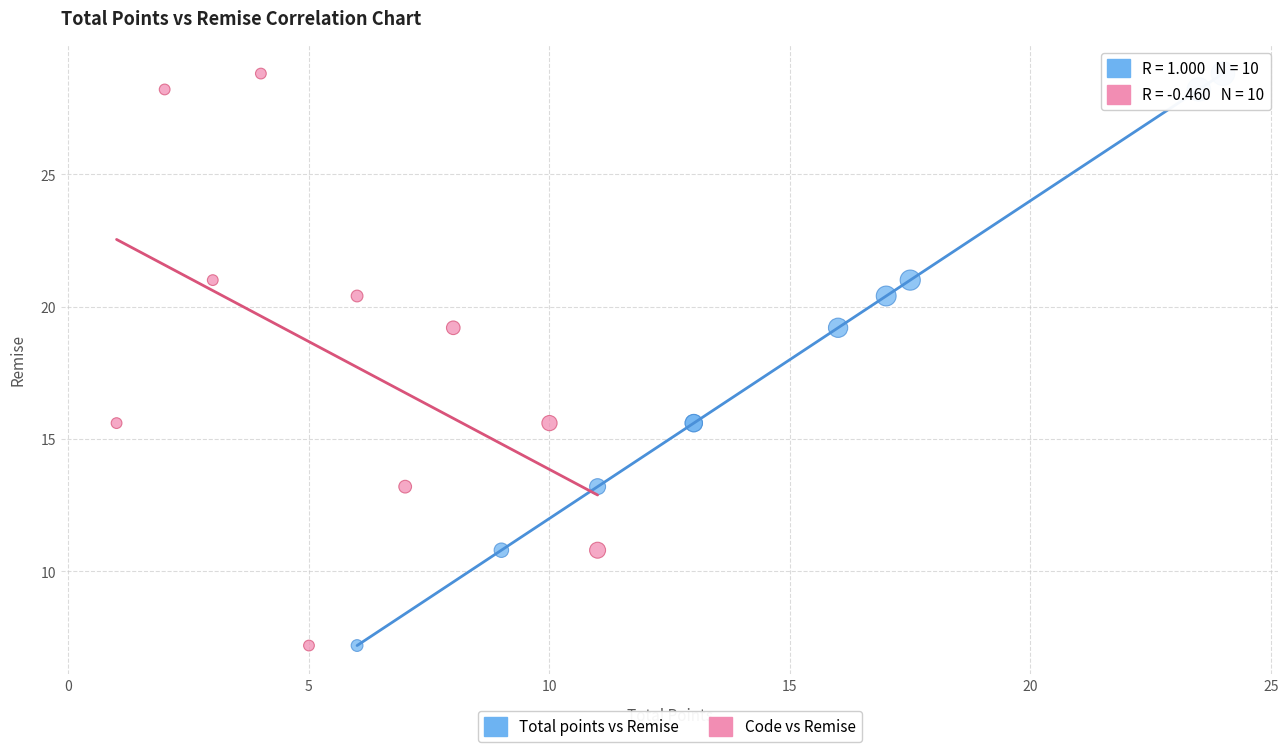

What are all the series names shown in the legend?

Total points vs Remise, Code vs Remise